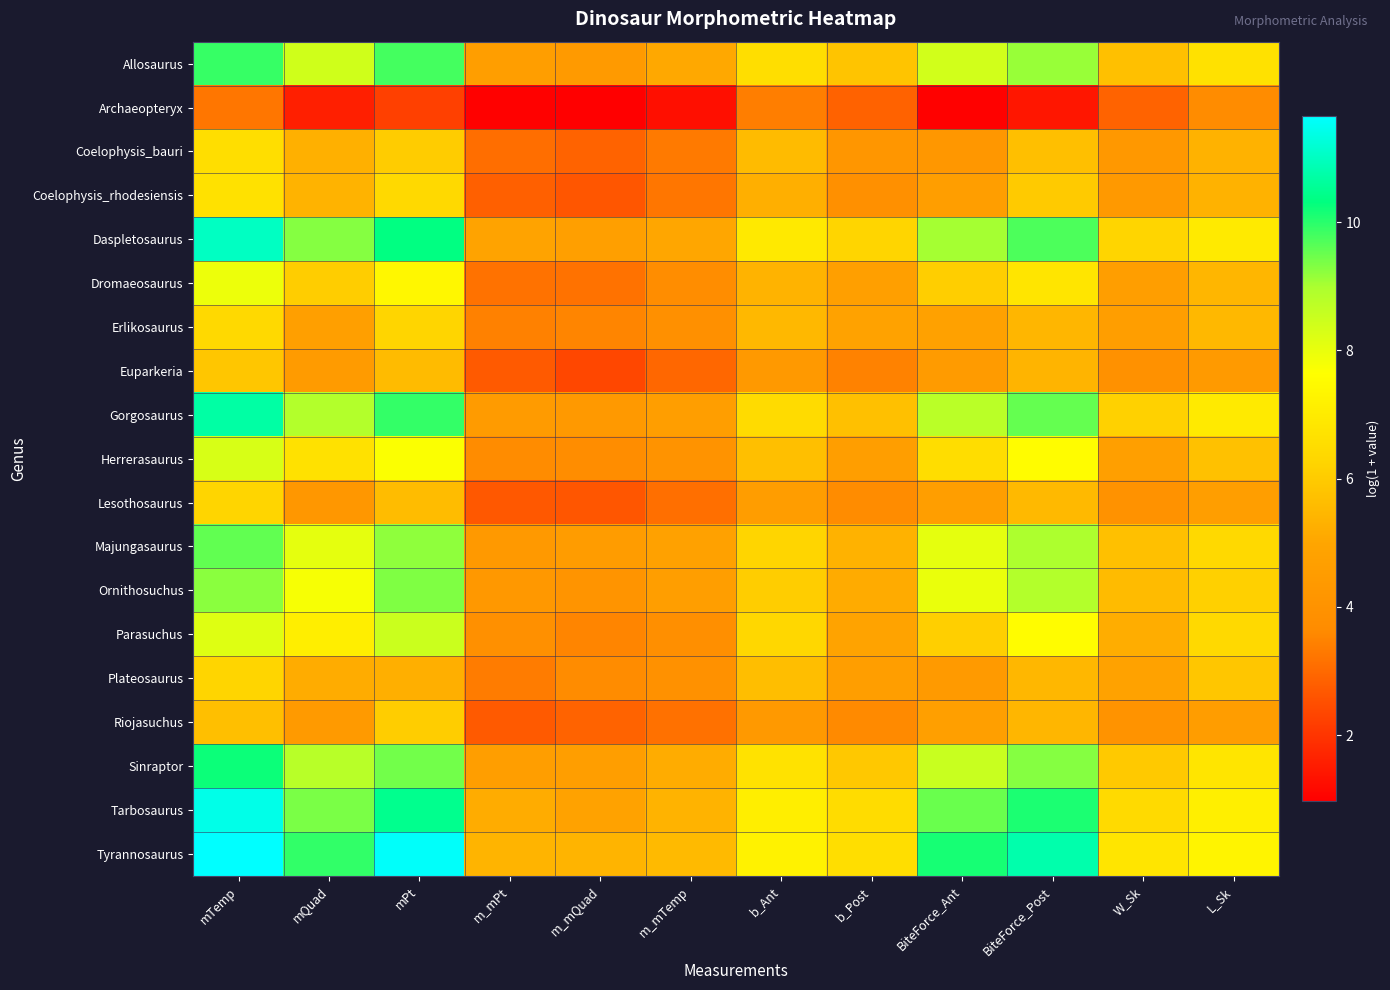

Rank the series at b_Ant from lowest to highest value.

Archaeopteryx, Riojasuchus, Euparkeria, Lesothosaurus, Coelophysis_rhodesiensis, Dromaeosaurus, Erlikosaurus, Coelophysis_bauri, Plateosaurus, Herrerasaurus, Ornithosuchus, Majungasaurus, Parasuchus, Gorgosaurus, Allosaurus, Sinraptor, Daspletosaurus, Tarbosaurus, Tyrannosaurus